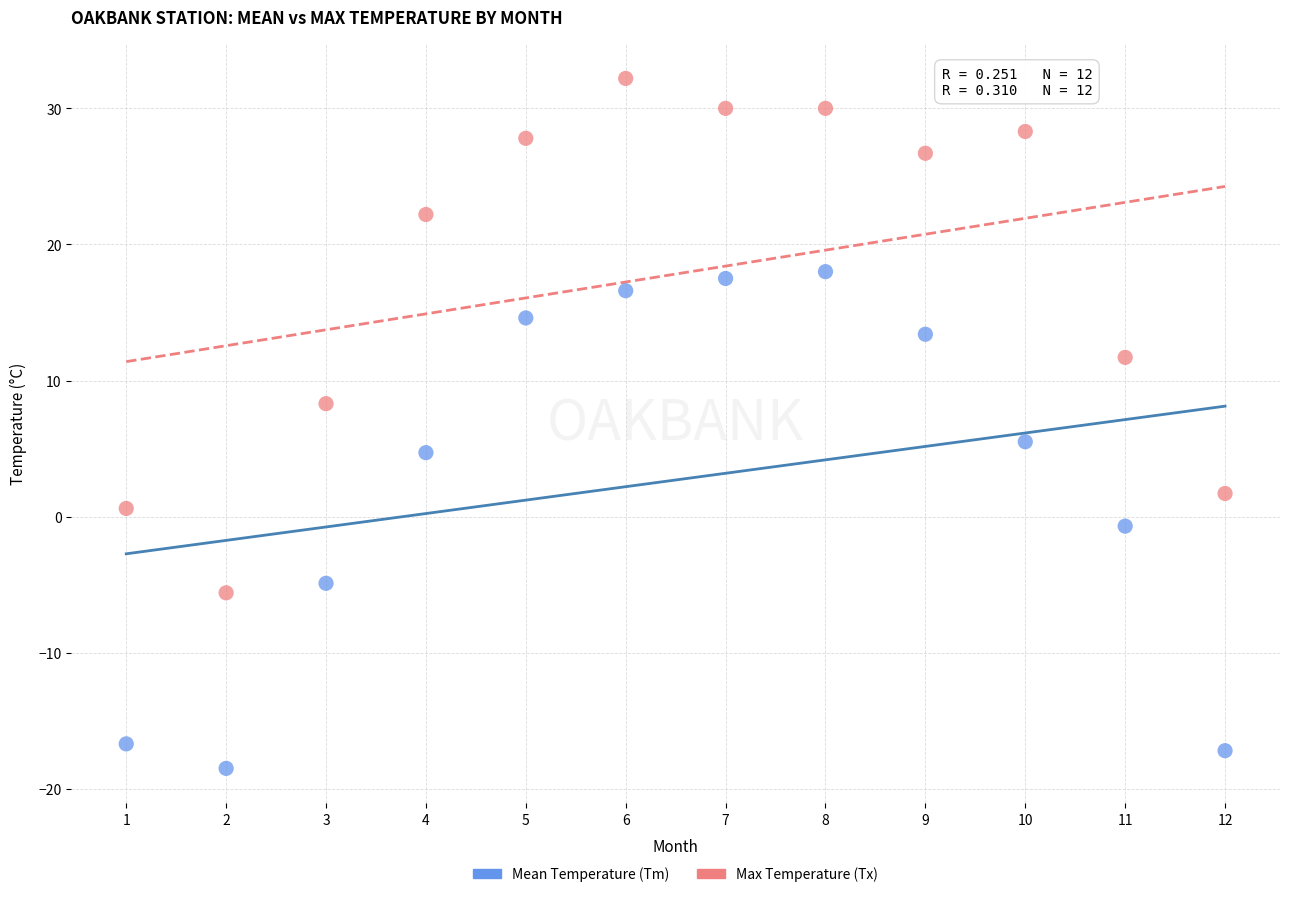

Which series reaches the minimum Y coordinate?

Mean Temperature (Tm)